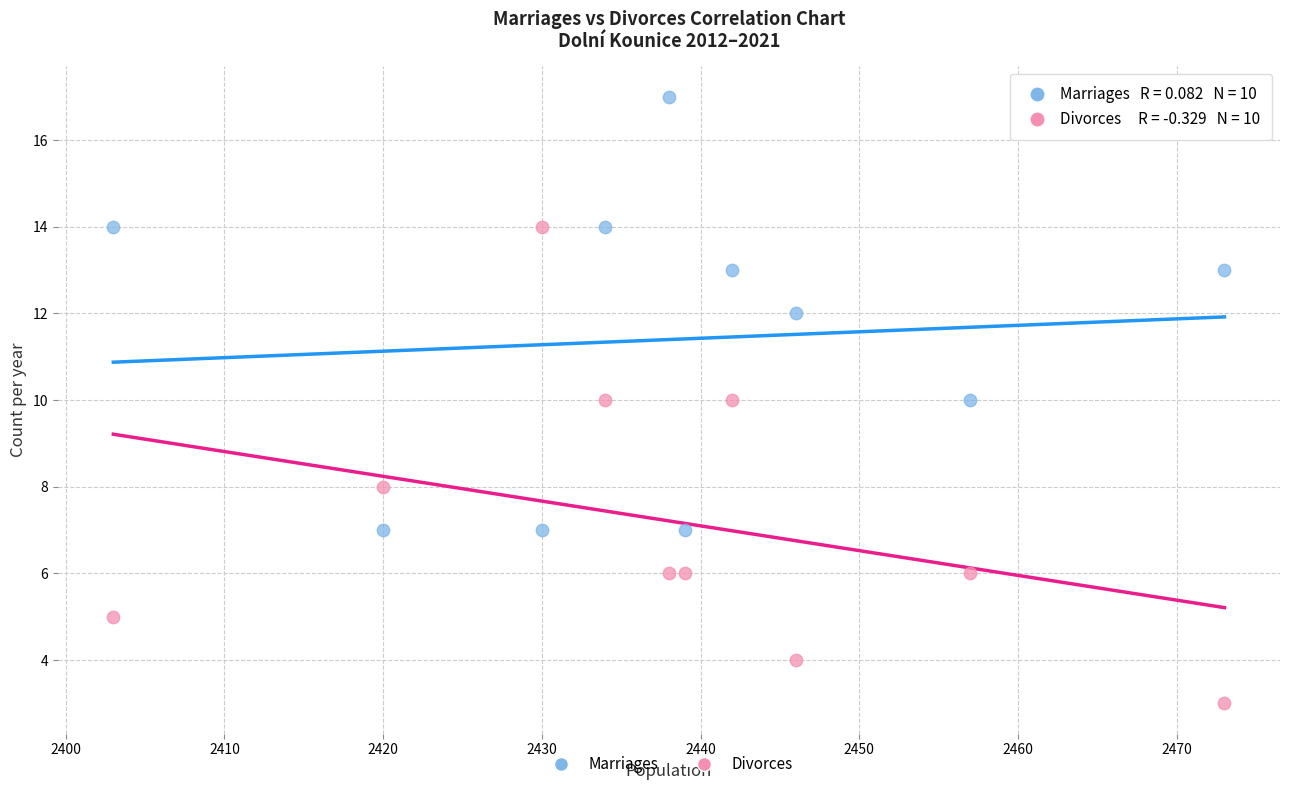

Across all data points, what is the range of X values (max minus min)?

70